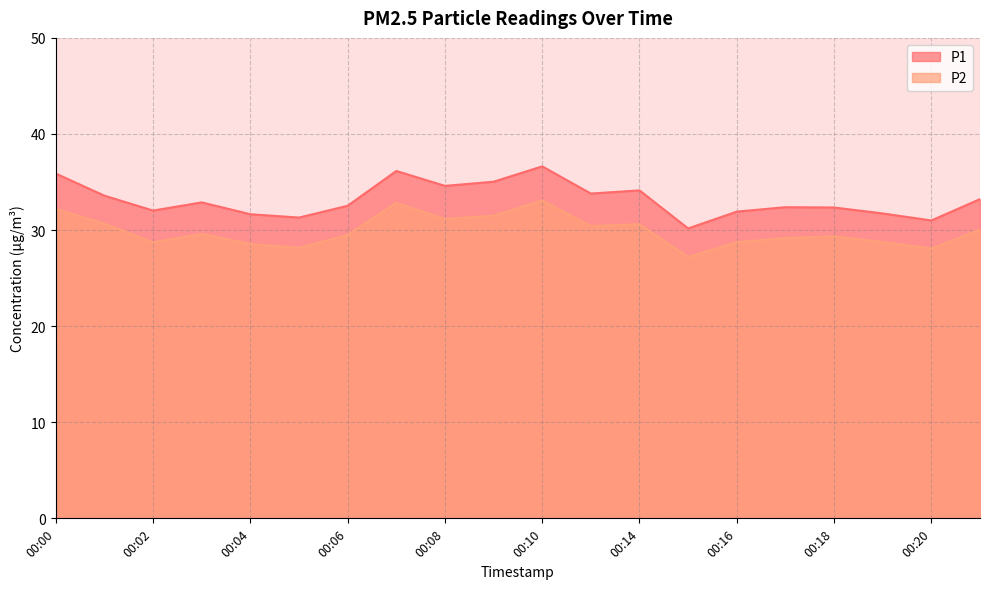

Between 00:00 and 00:20, which series saw the biggest shift?

P1